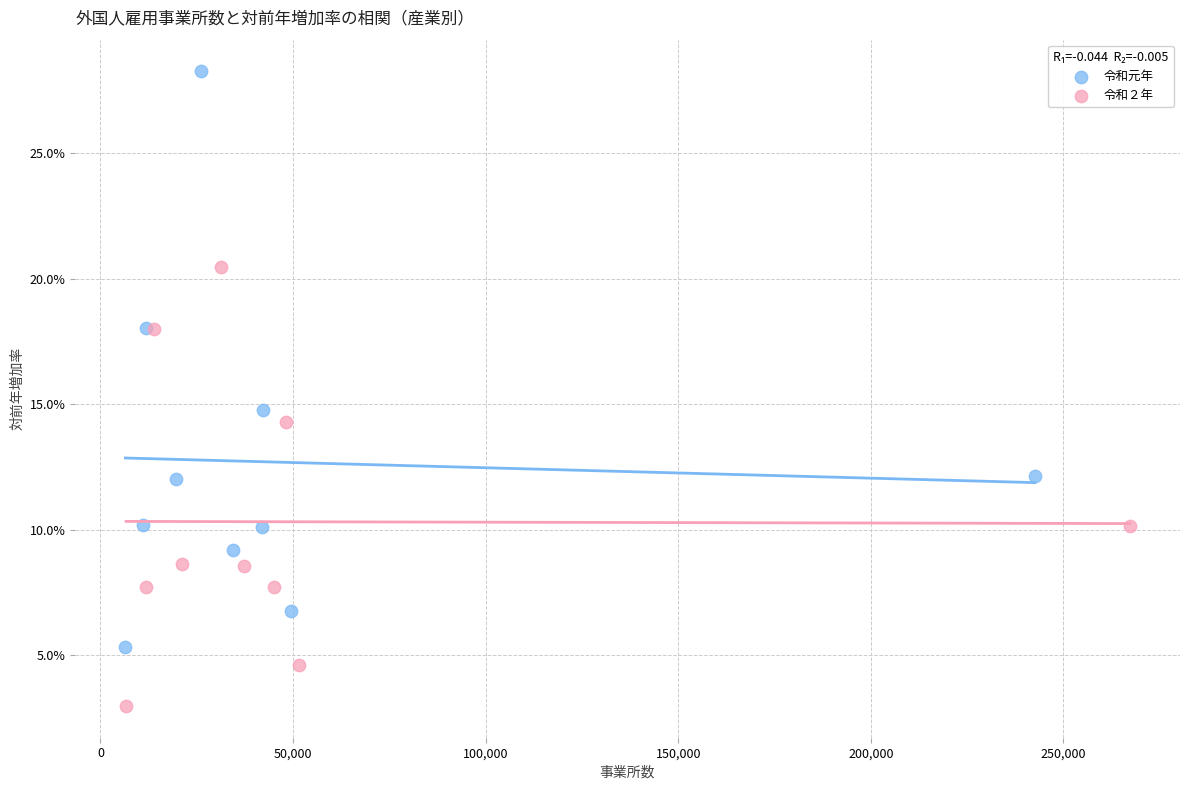

What are all the series names shown in the legend?

令和元年, 令和２年